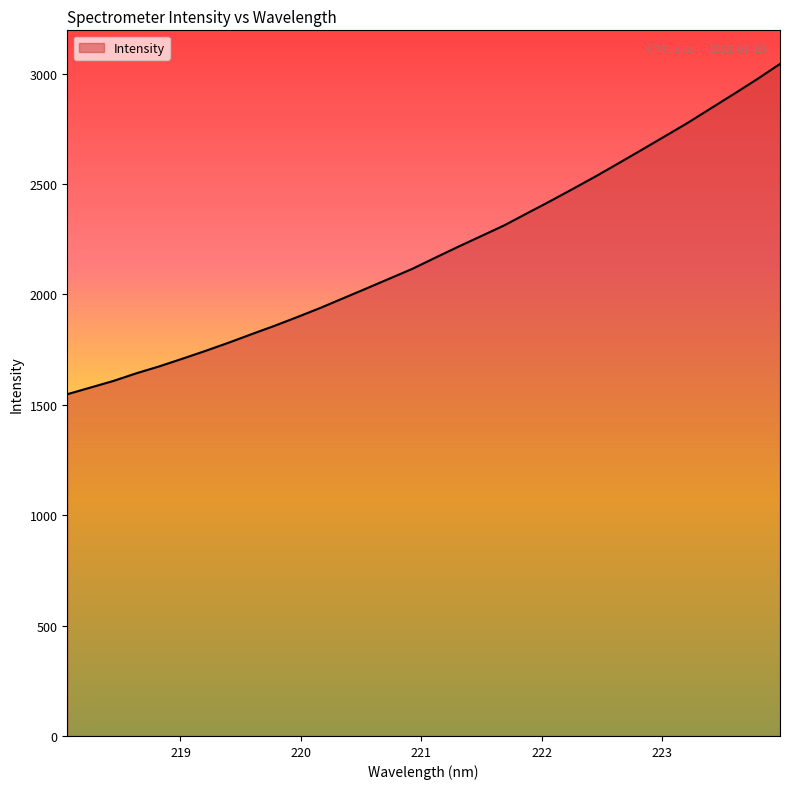

What is the greatest value displayed?

3043.9